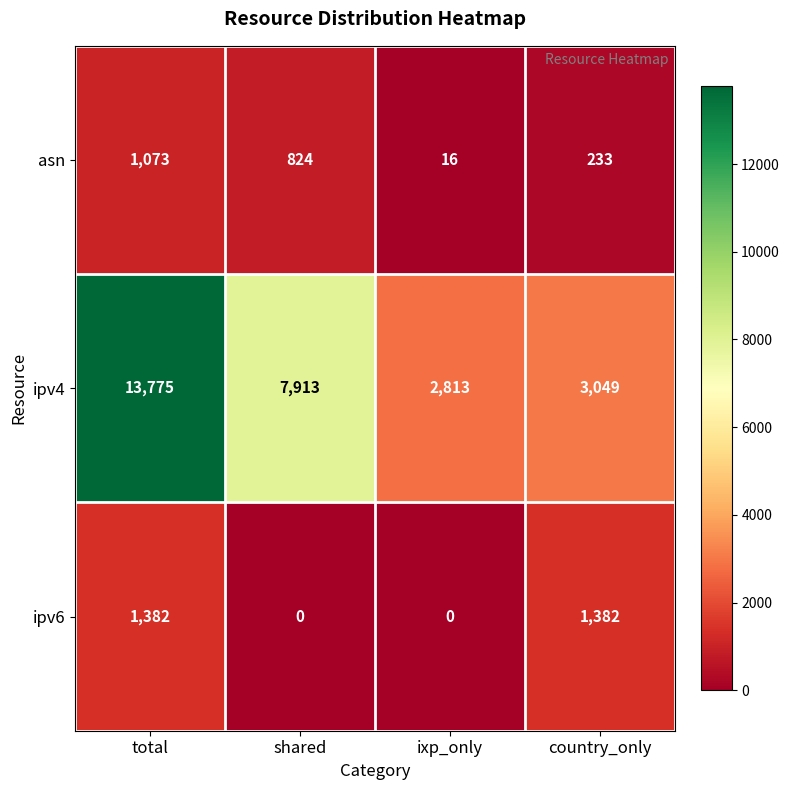

How many distinct data groups are displayed?

3